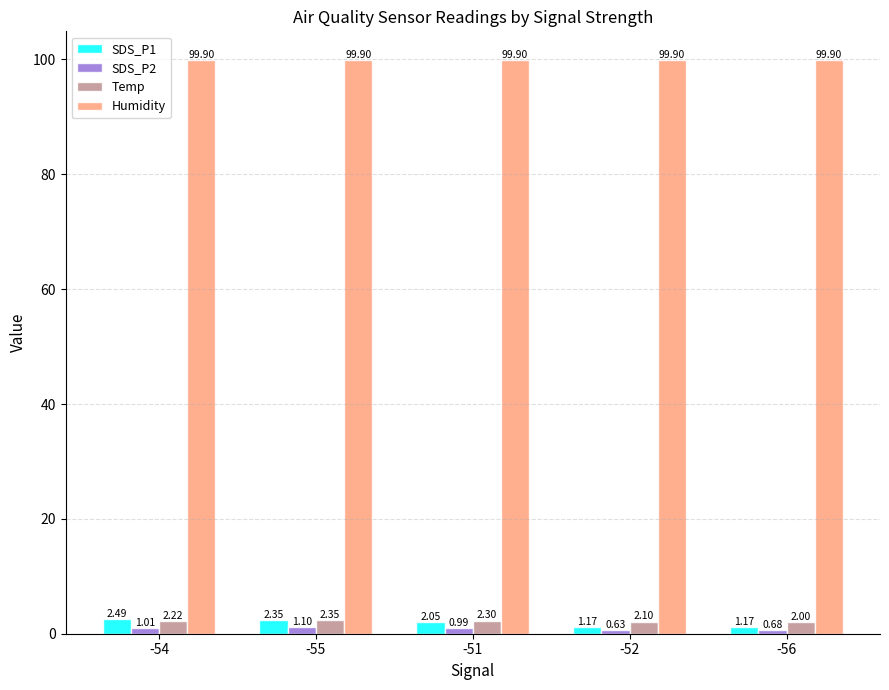

Rank the series by their maximum value, from lowest to highest.

SDS_P2, Temp, SDS_P1, Humidity